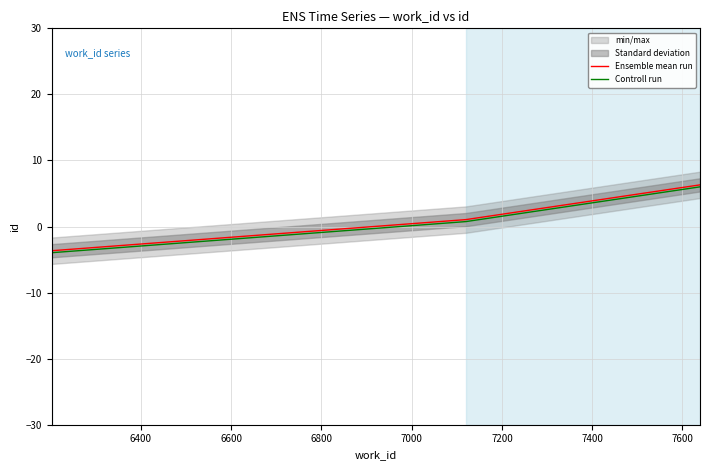

Between 6600 and 6800, which series saw the biggest shift?

Ensemble mean run